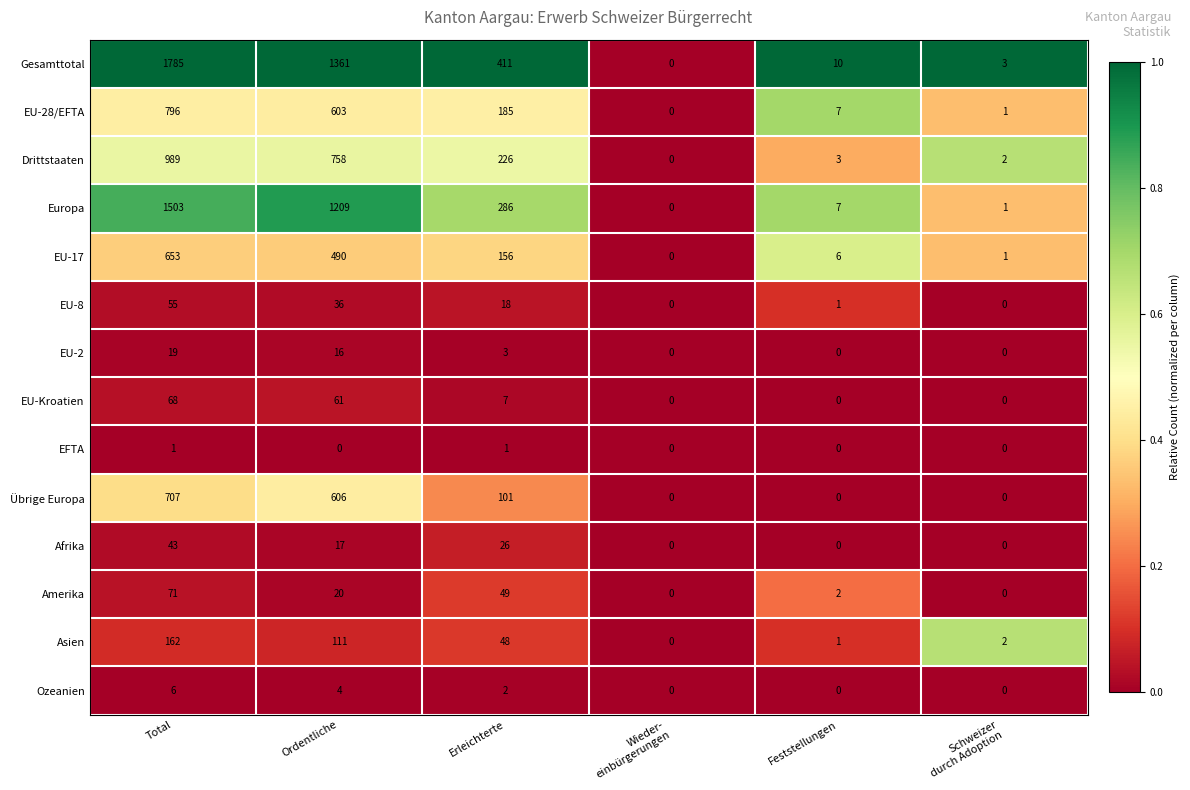

Where does the Afrika series first go above 17?

Total